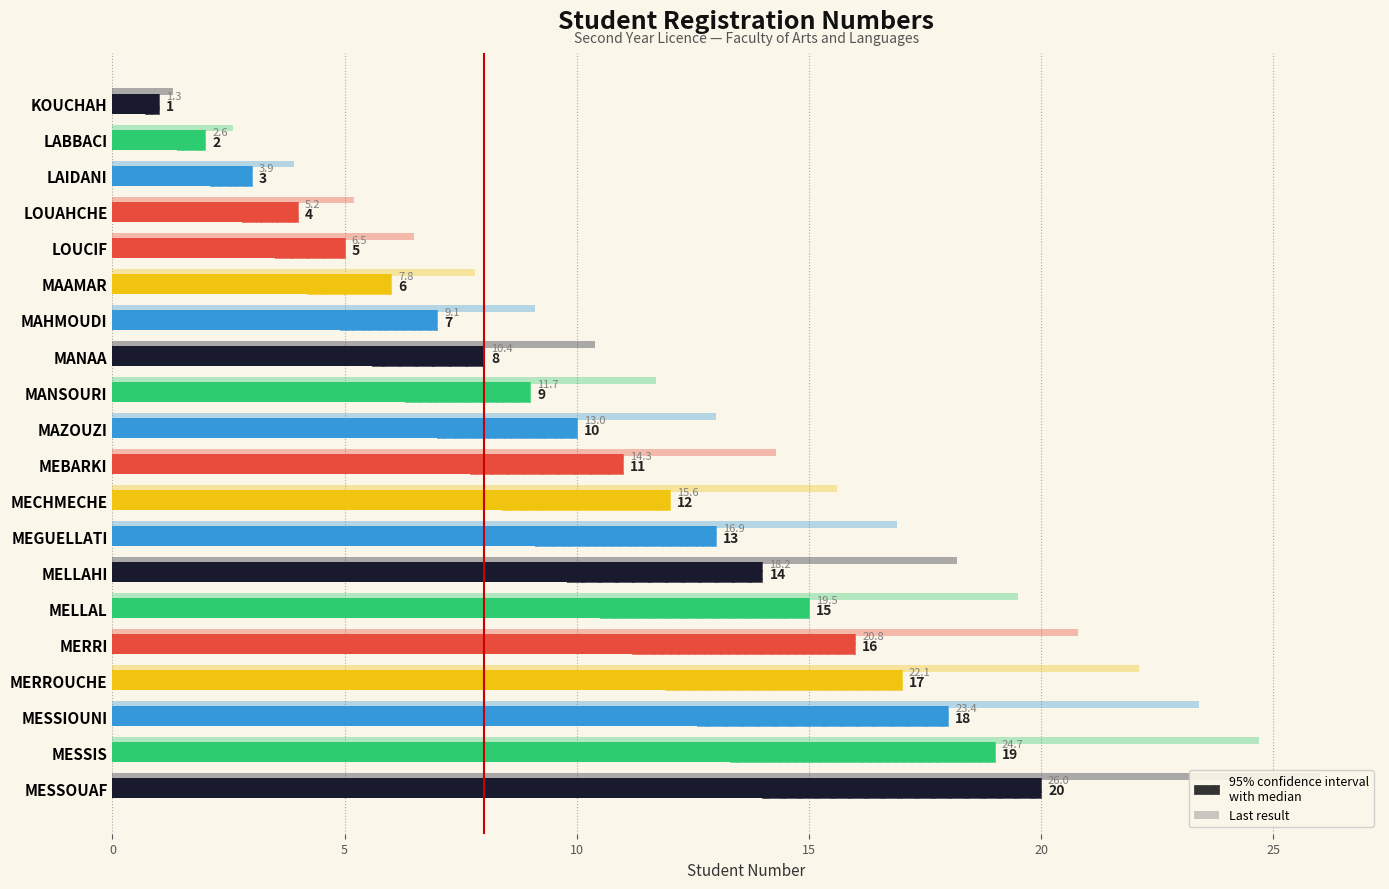

What is the minimum value for Previous Result?

1.3